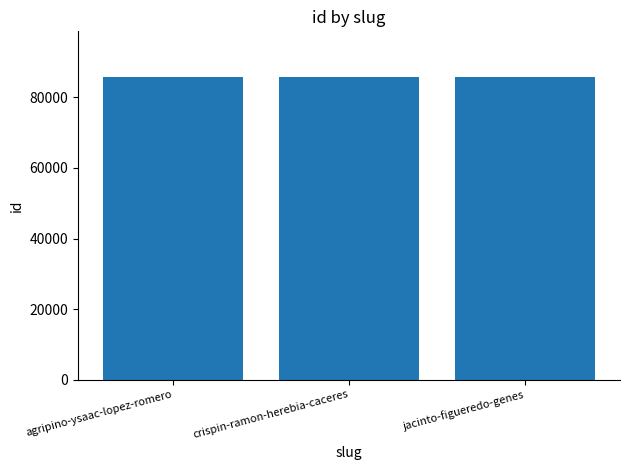

What is the label of the 1st bar from the right?

jacinto-figueredo-genes